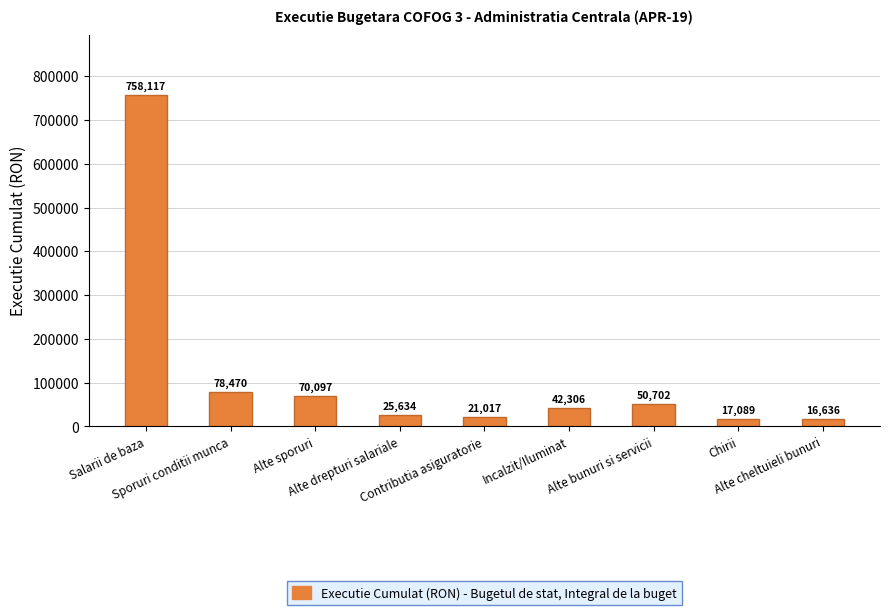

What is the label of the 3rd bar from the right?

Alte bunuri si servicii